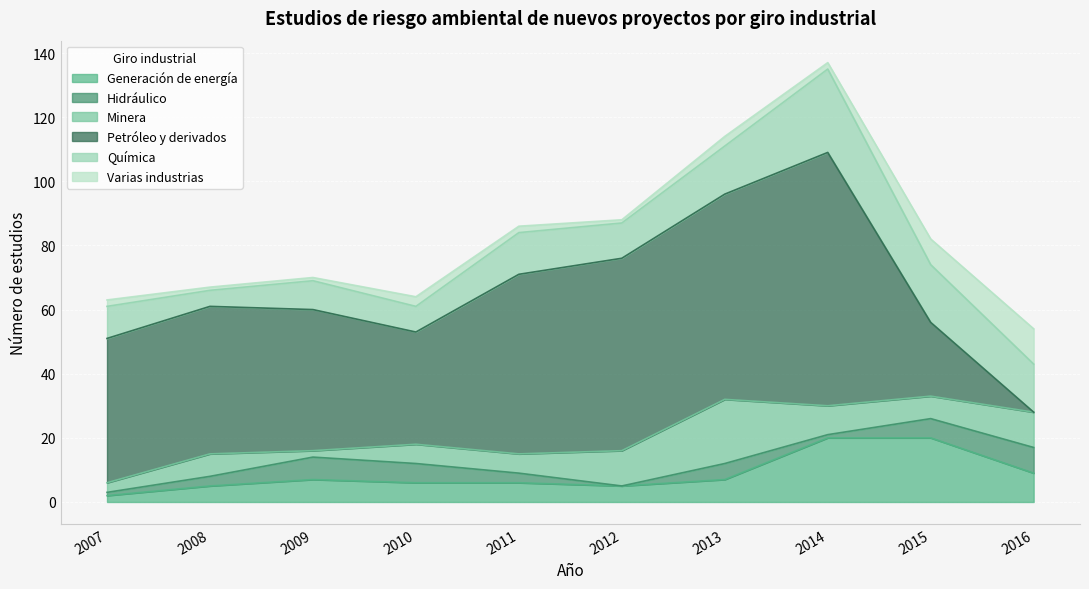

What is the maximum value shown in the chart?

79